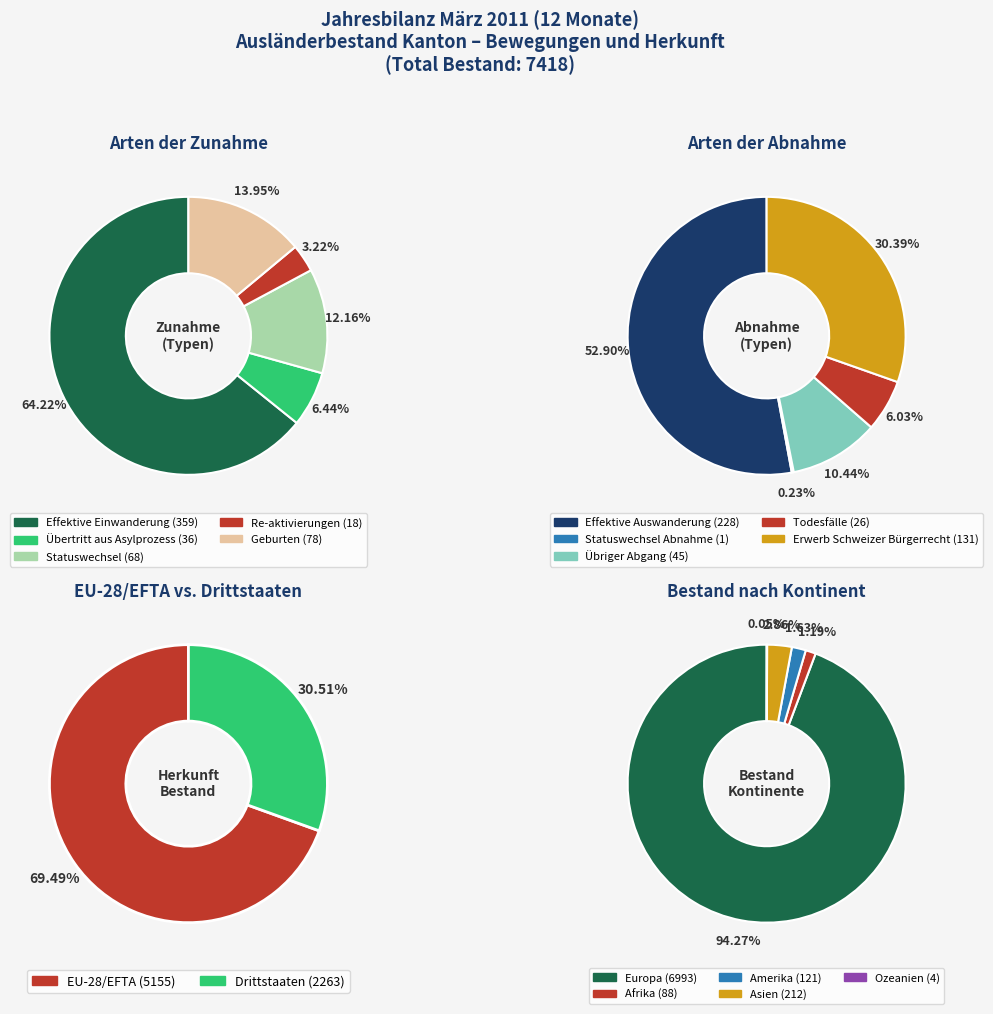

Count the number of slices in the pie.

2